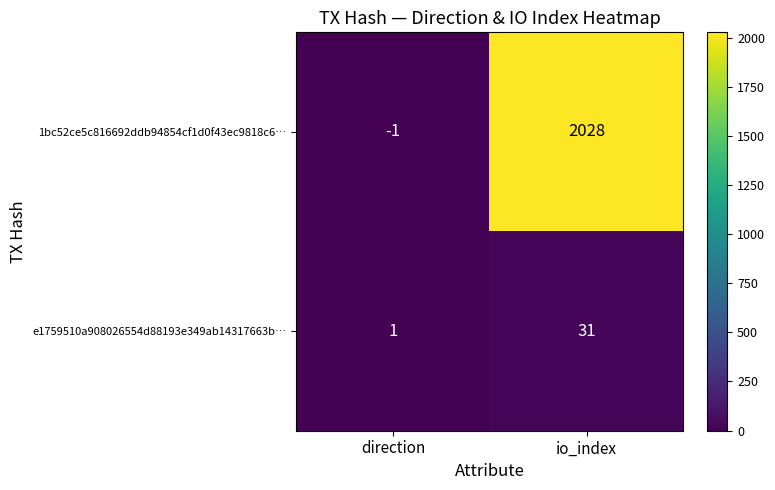

How many positive values does the 1bc52ce5c816692ddb94854cf1d0f43ec9818c6… series have?

1